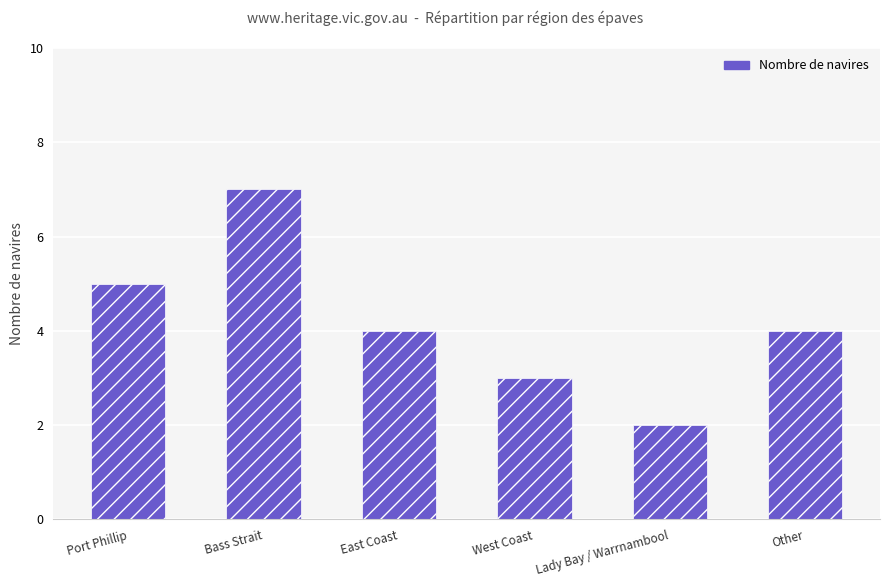

What is the greatest value displayed?

7